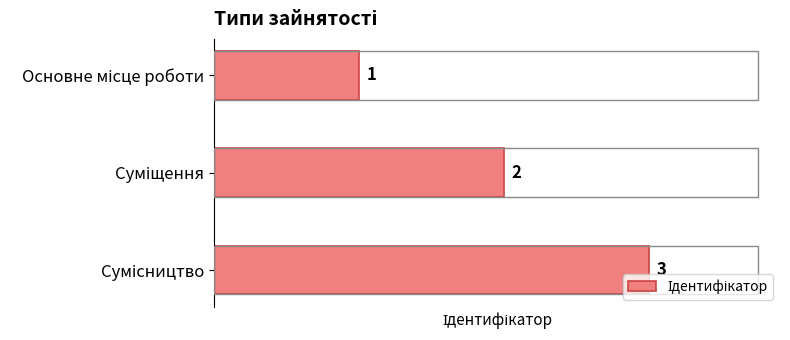

How many values are below 2?

1